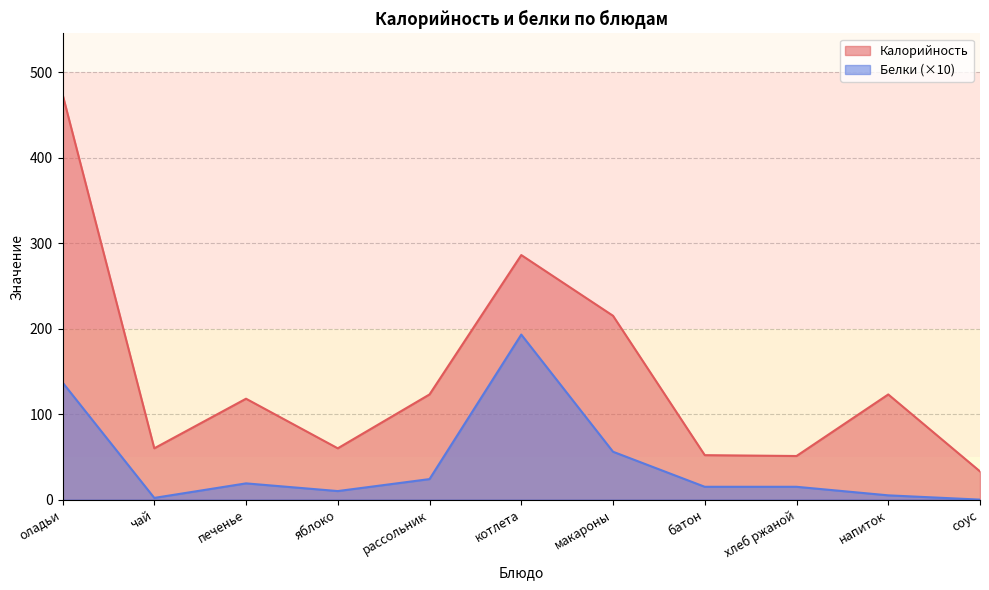

Which category has the highest value in the Калорийность series?

оладьи